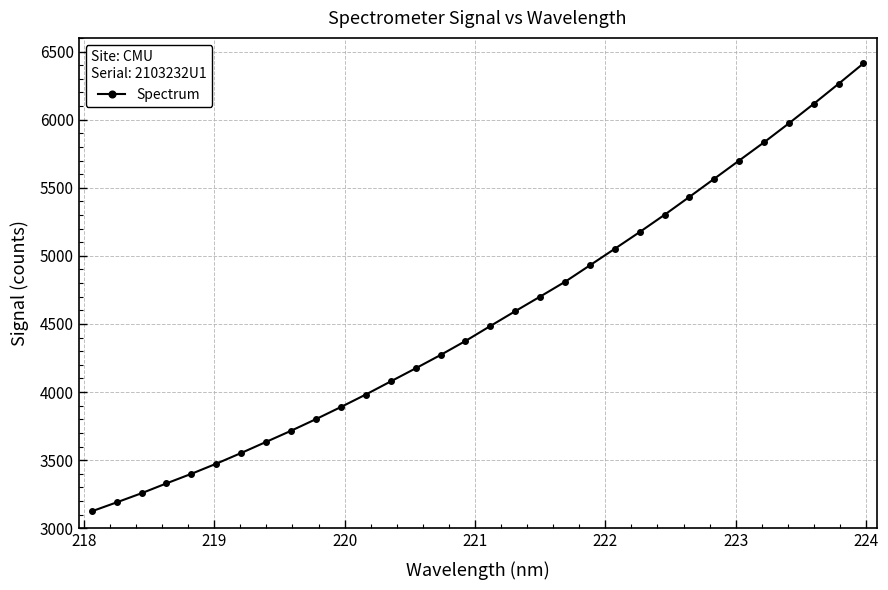

What is the smallest value displayed?

3124.9